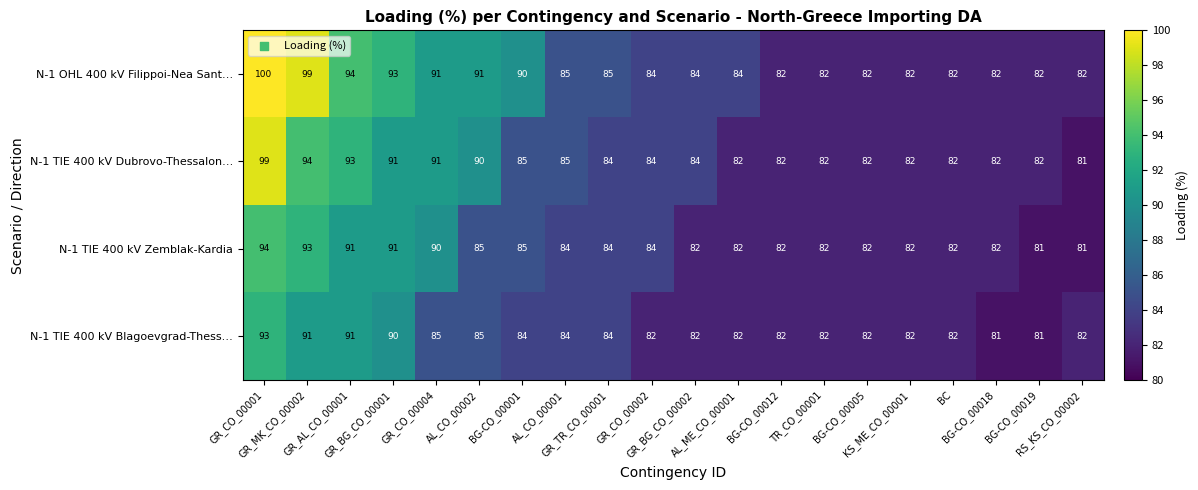

What is the lowest value of the N-1 TIE 400 kV Blagoevgrad-Thess… series?

81